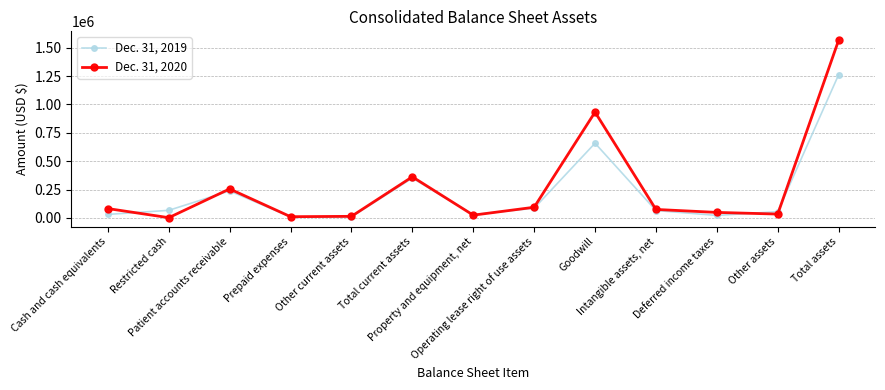

True or false: Dec. 31, 2019 has more than 1 points higher than both neighbors.

True